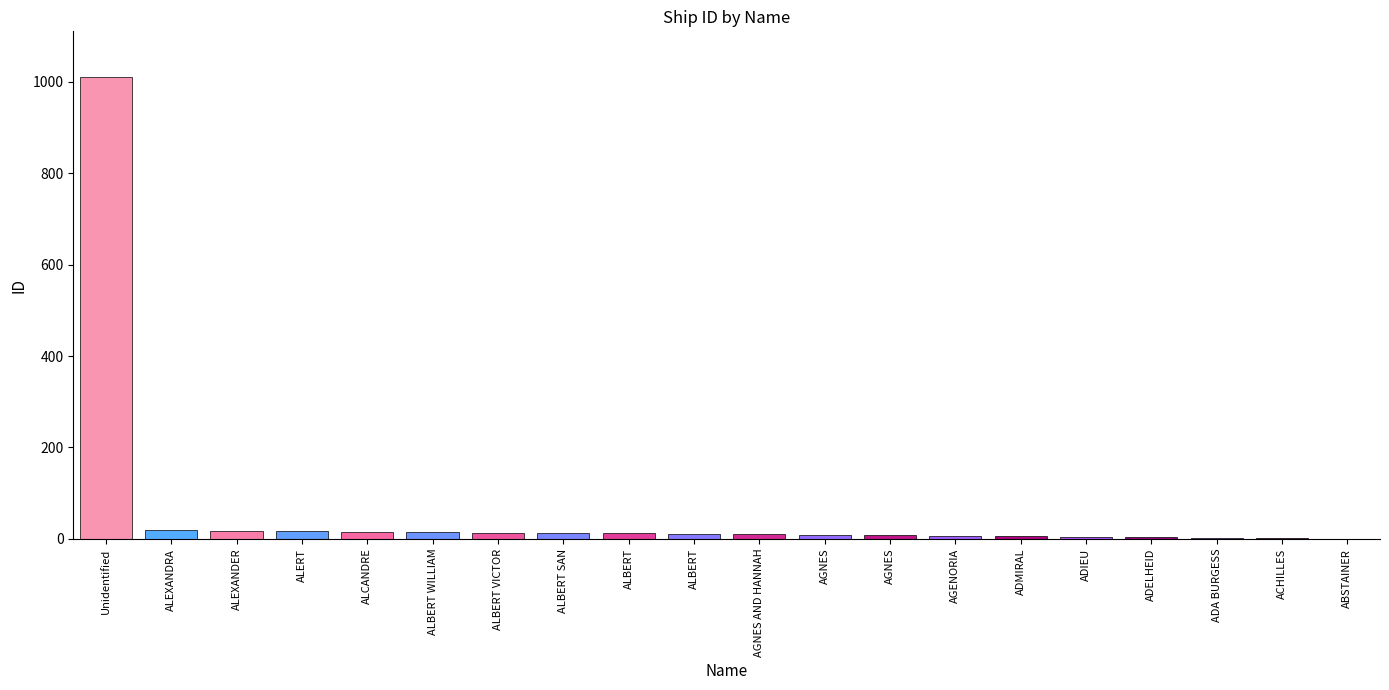

What is the value of the 20th bar from the left?

1